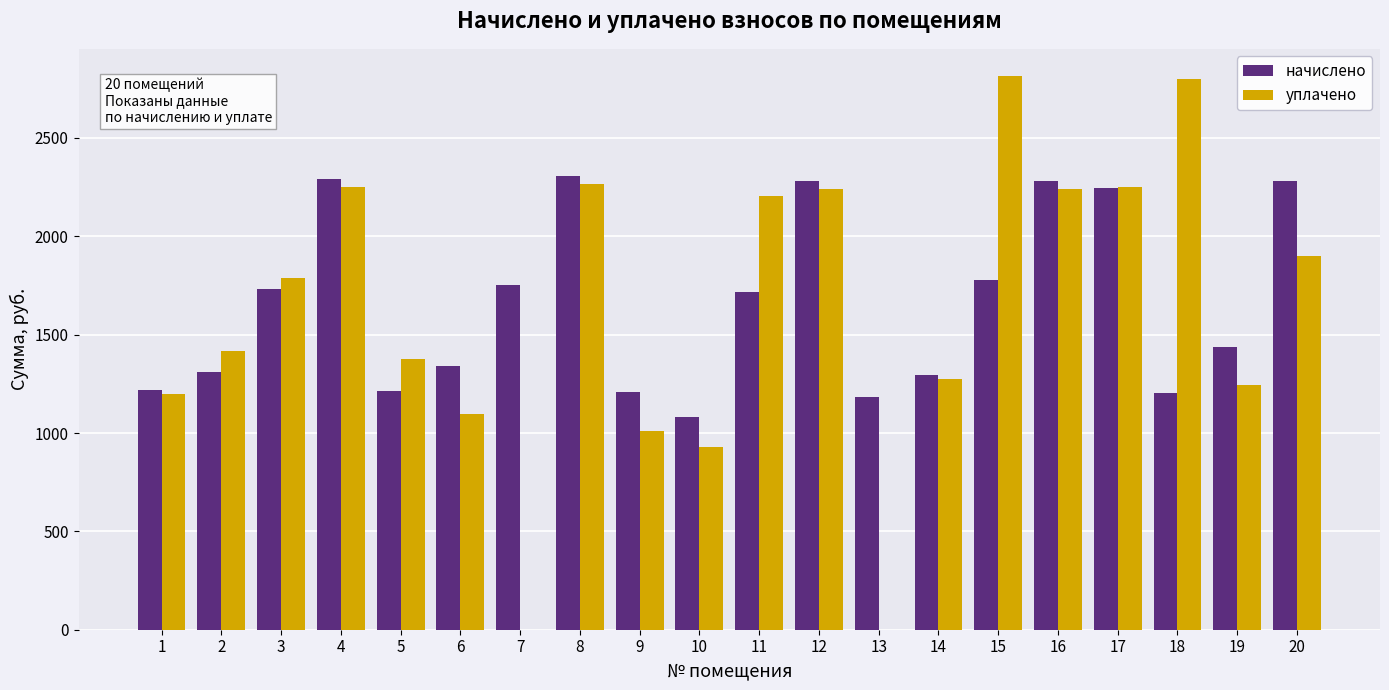

Is the value of начислено at 15 greater than the value of уплачено at 15?

No